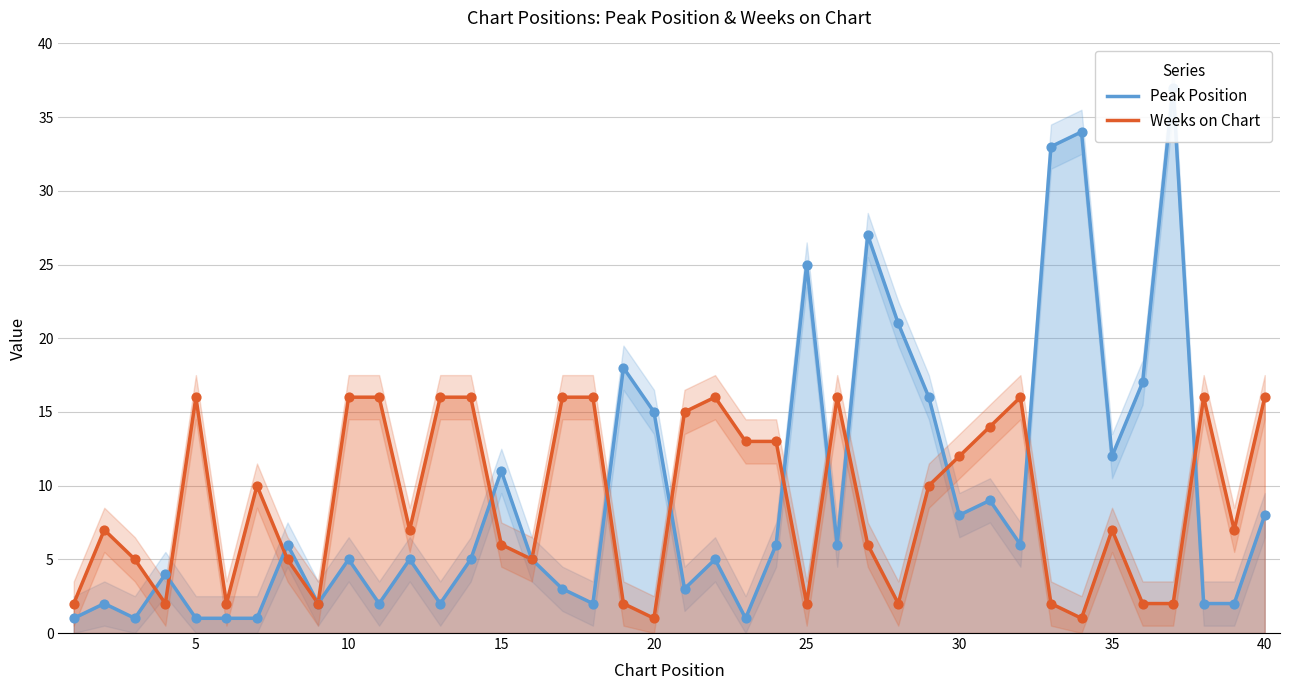

Which series reaches the maximum Y coordinate?

Peak Position